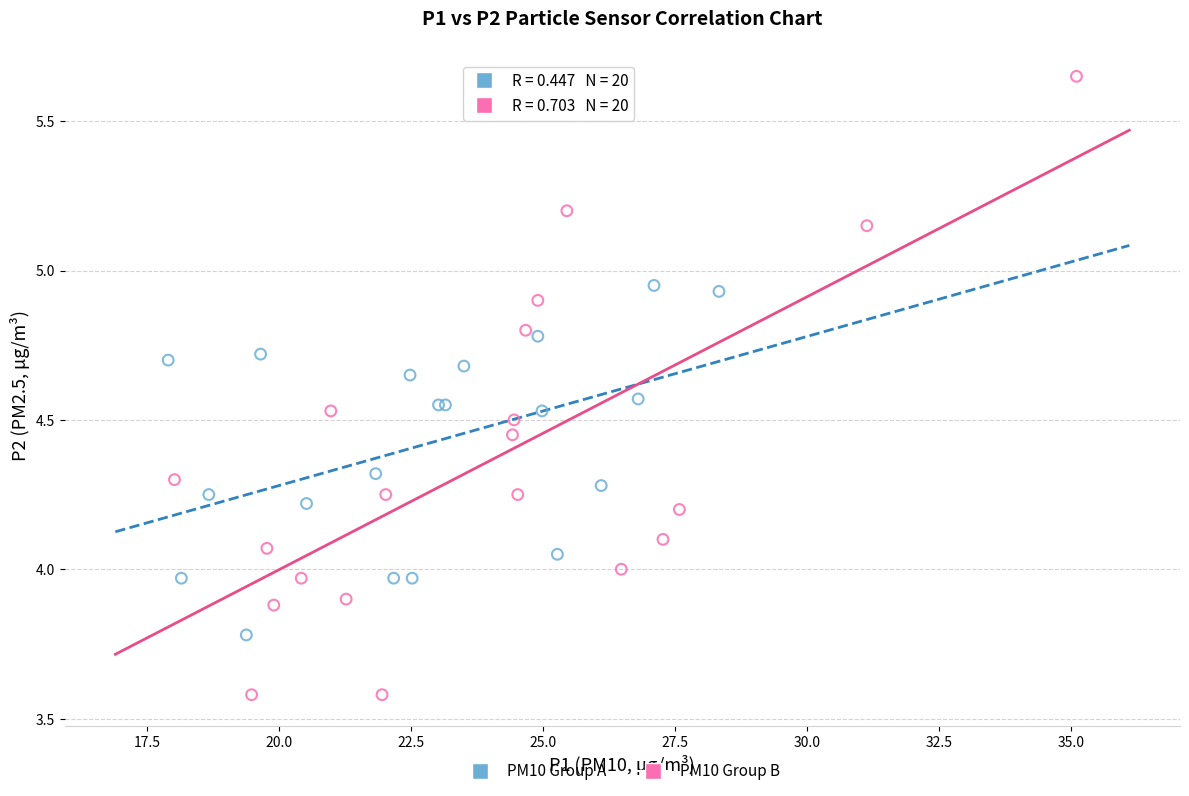

Which series reaches the maximum Y coordinate?

PM10 Group B